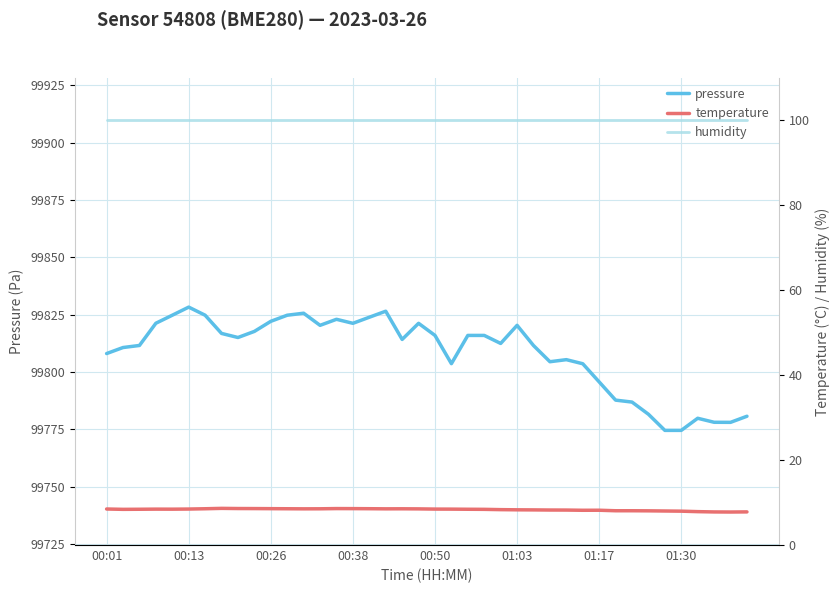

What value does the pressure series have at 01:30?

99774.5